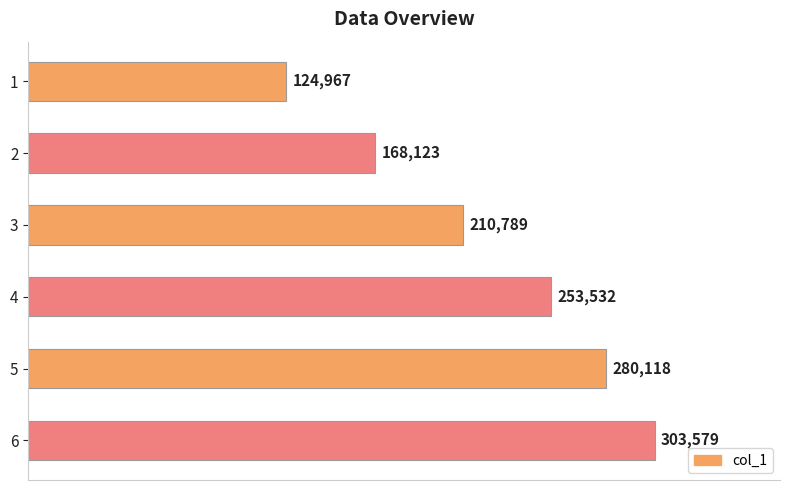

Does the chart contain any negative values?

No